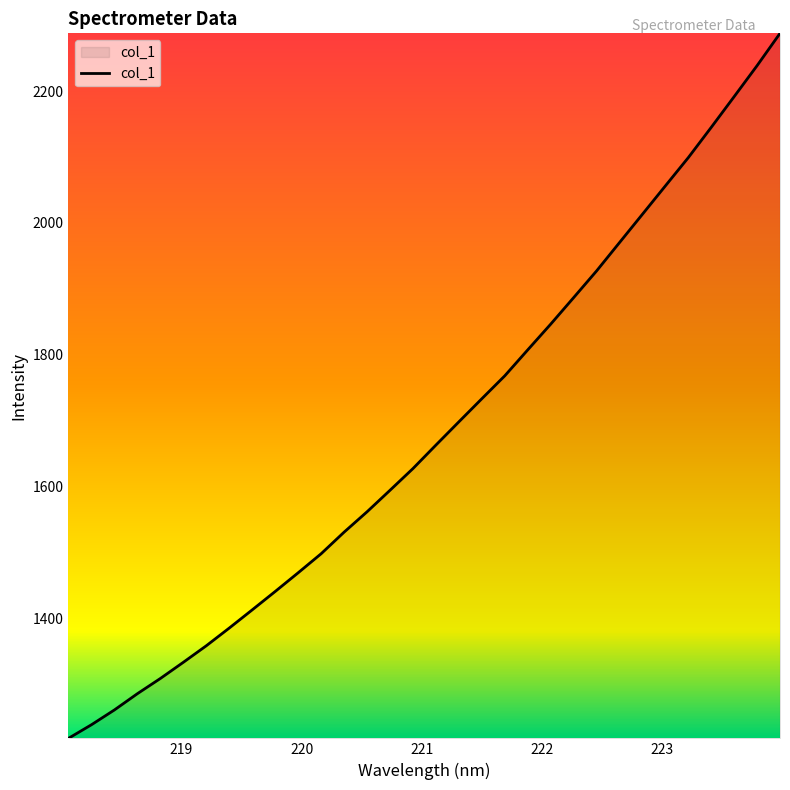

What is the smallest value displayed?

1217.2